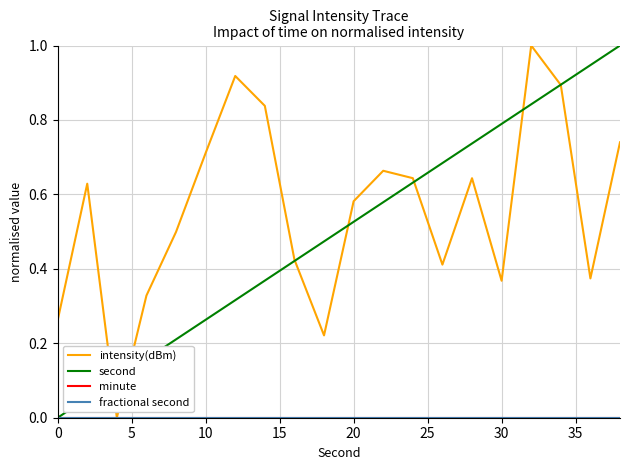

Reading left to right, list all the values displayed in this chart.

intensity(dBm): 0.3	0.6	0.0	0.3	0.5	0.7	0.9	0.8	0.4	0.2	0.6	0.7	0.6	0.4	0.6	0.4	1.0	0.9	0.4	0.7
second: 0.0	0.1	0.1	0.2	0.2	0.3	0.3	0.4	0.4	0.5	0.5	0.6	0.6	0.7	0.7	0.8	0.8	0.9	0.9	1.0
minute: 0.0	0.0	0.0	0.0	0.0	0.0	0.0	0.0	0.0	0.0	0.0	0.0	0.0	0.0	0.0	0.0	0.0	0.0	0.0	0.0
fractional second: 0.0	0.0	0.0	0.0	0.0	0.0	0.0	0.0	0.0	0.0	0.0	0.0	0.0	0.0	0.0	0.0	0.0	0.0	0.0	0.0